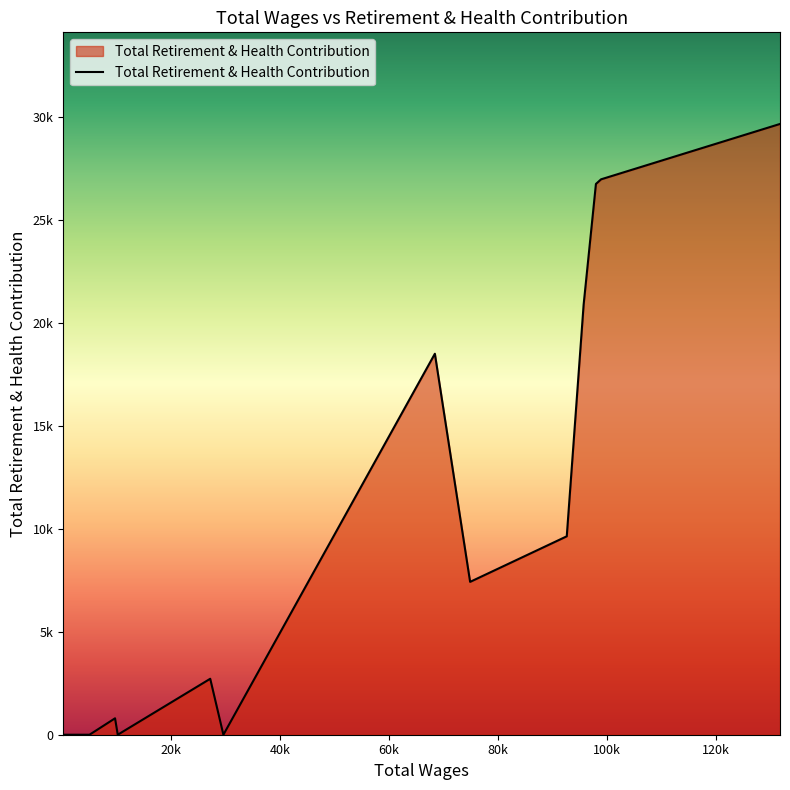

Does the chart have visible grid lines?

No